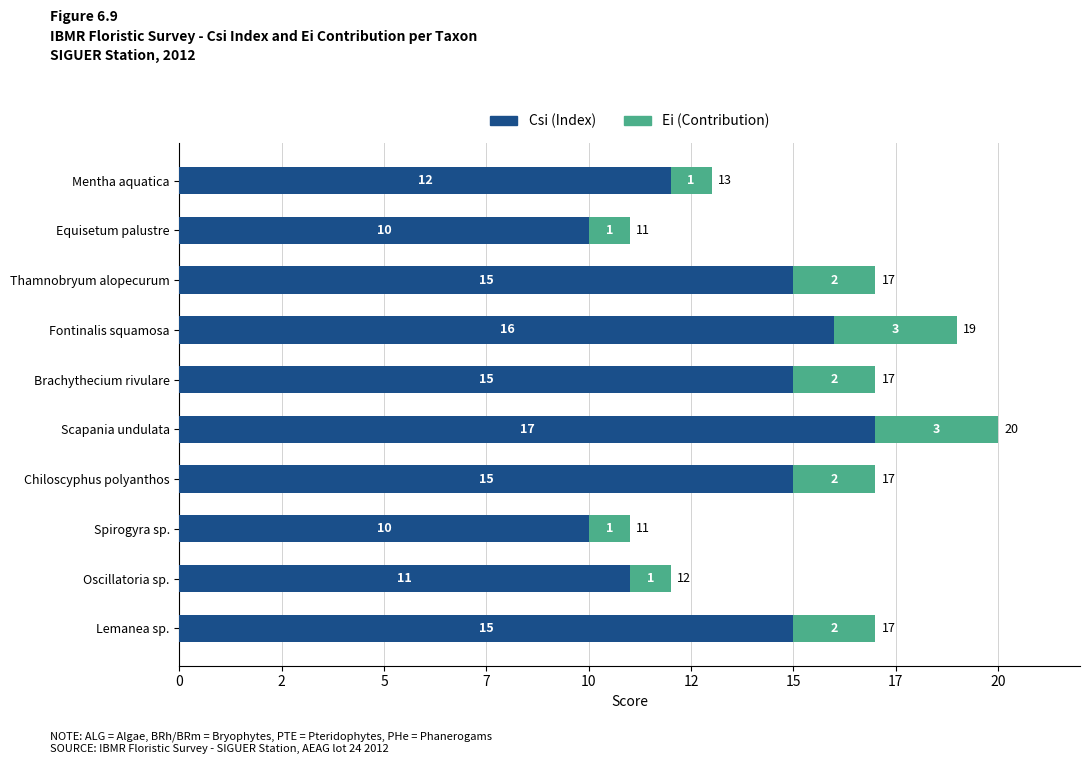

What are all the series names shown in the legend?

Csi (Index), Ei (Contribution)